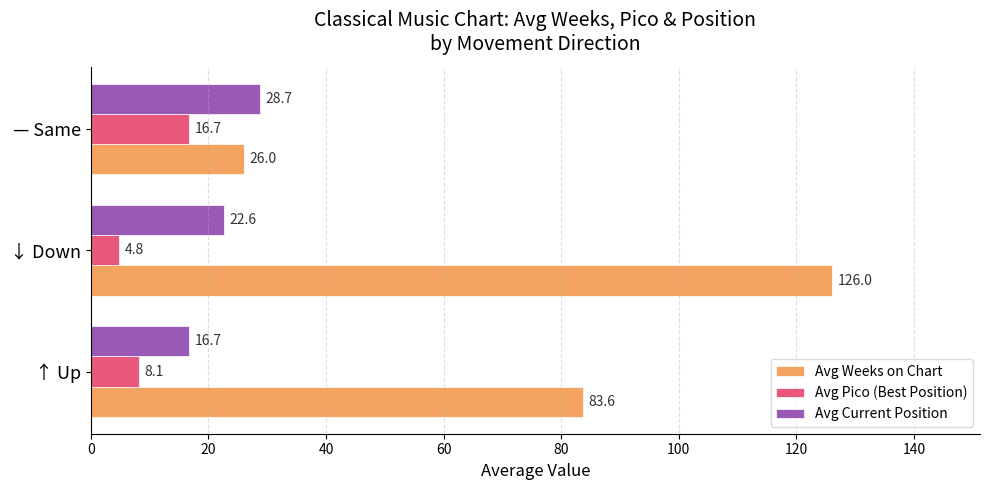

What is the spread (max minus min) of values at ↓ Down?

121.2